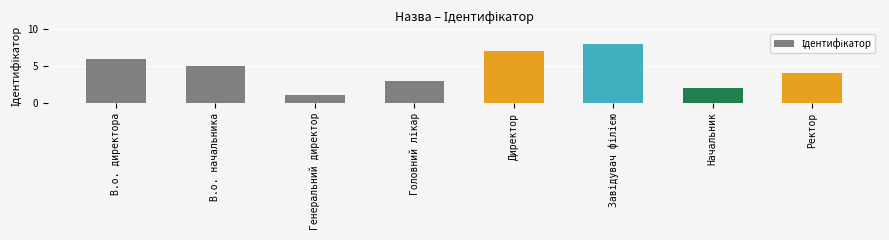

What value does the data have at Ректор?

4